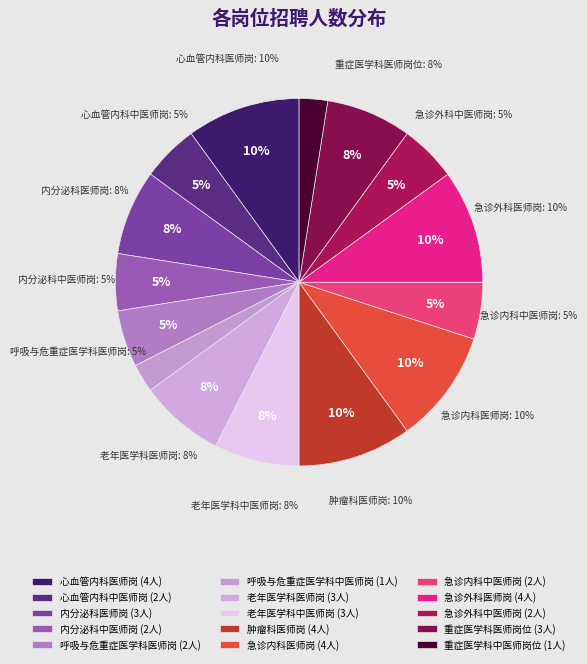

What is the smallest slice in the pie chart?

呼吸与危重症医学科中医师岗